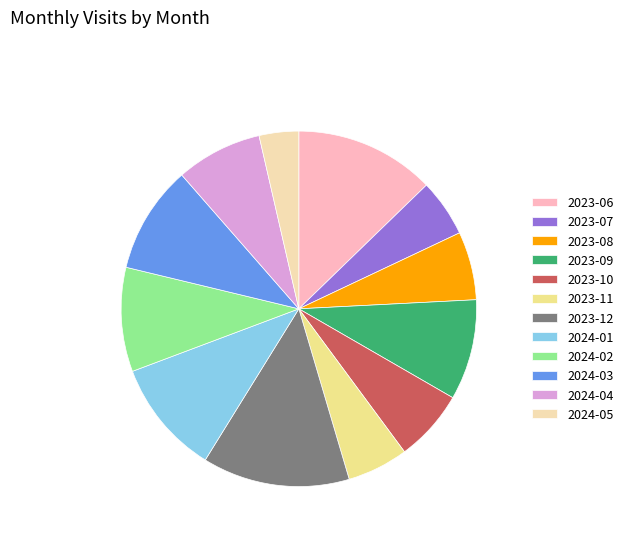

Combined, do 2024-04 and 2024-02 account for over 50%?

No